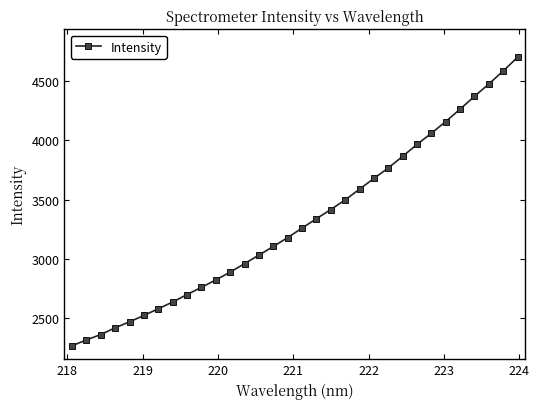

What is the smallest value displayed?

2269.0